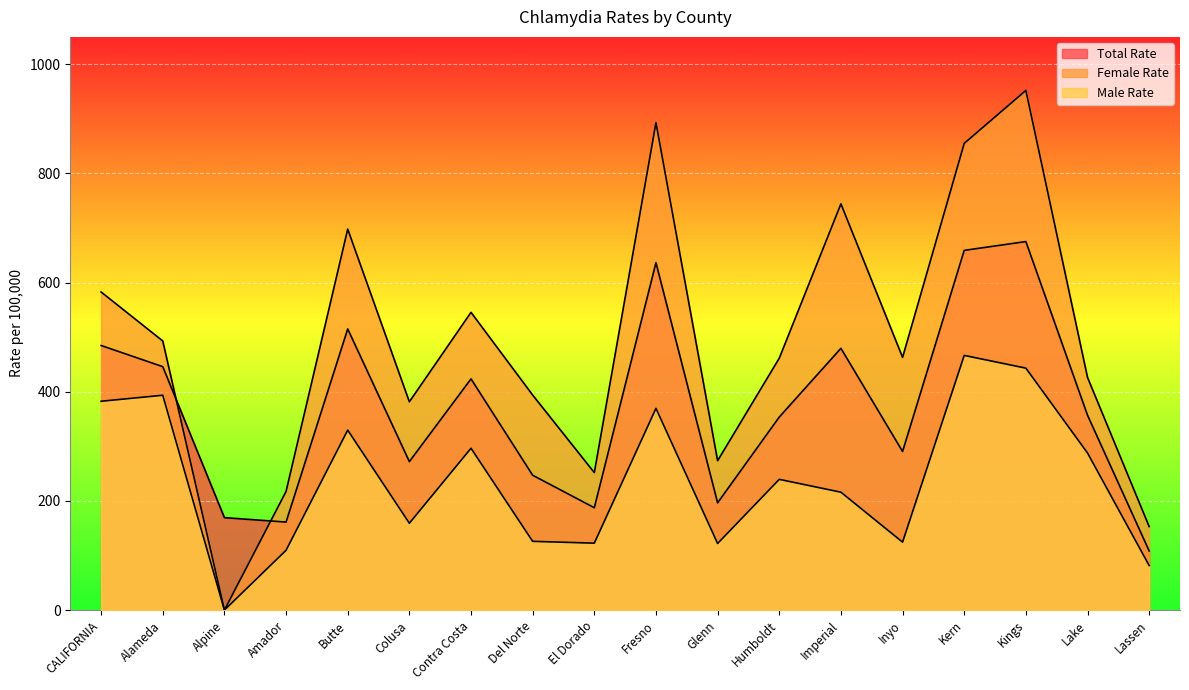

Rank the series at Lassen from lowest to highest value.

Male Rate, Total Rate, Female Rate